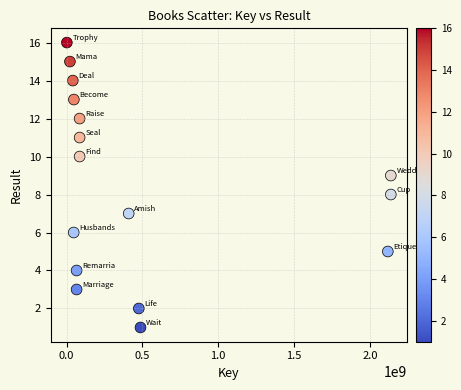

What is the range of X values (max minus min)?

2135740378